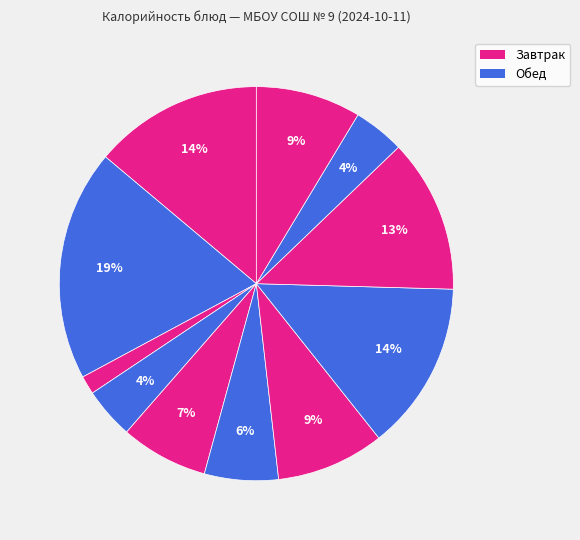

Count the number of slices in the pie.

11